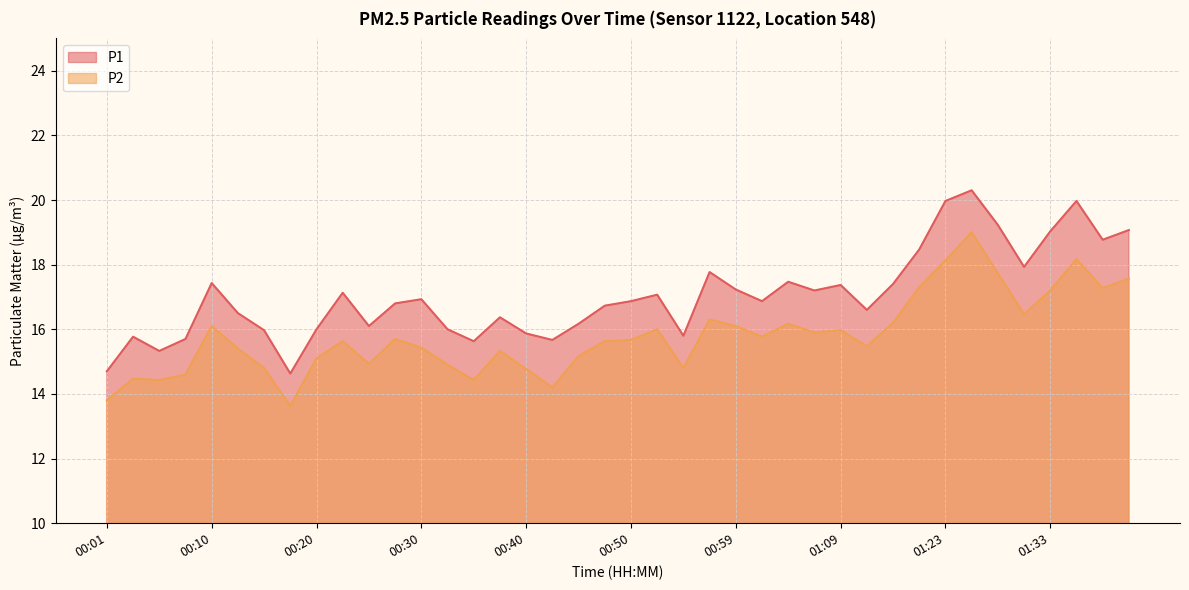

How many lines are shown in the chart?

2